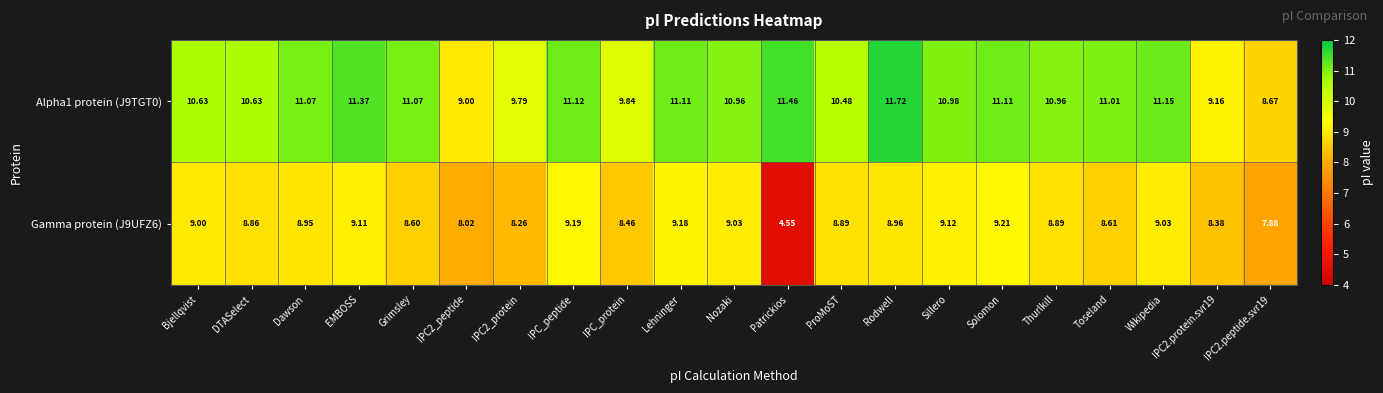

How many data points does each series have?

21